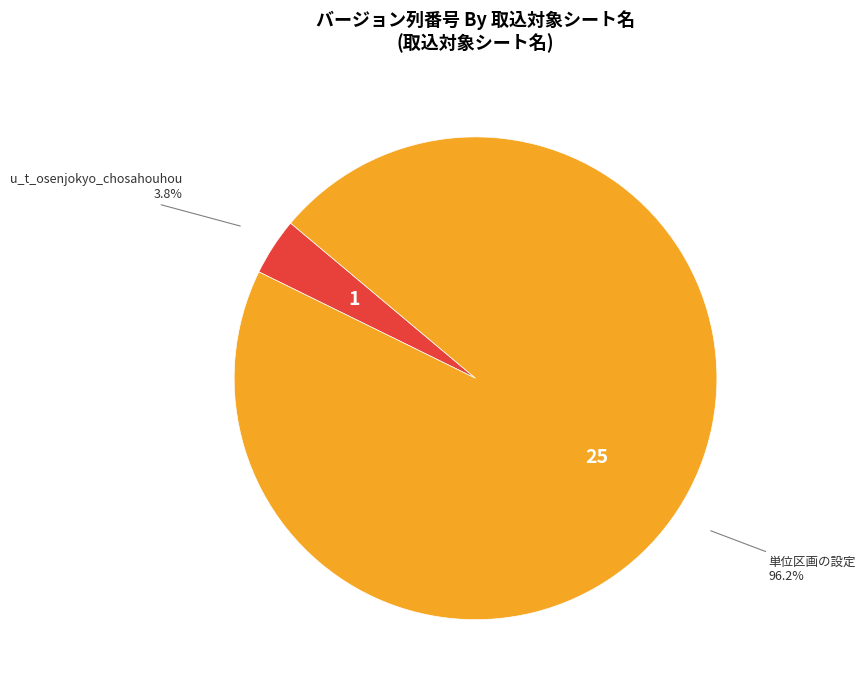

Count the number of slices in the pie.

2